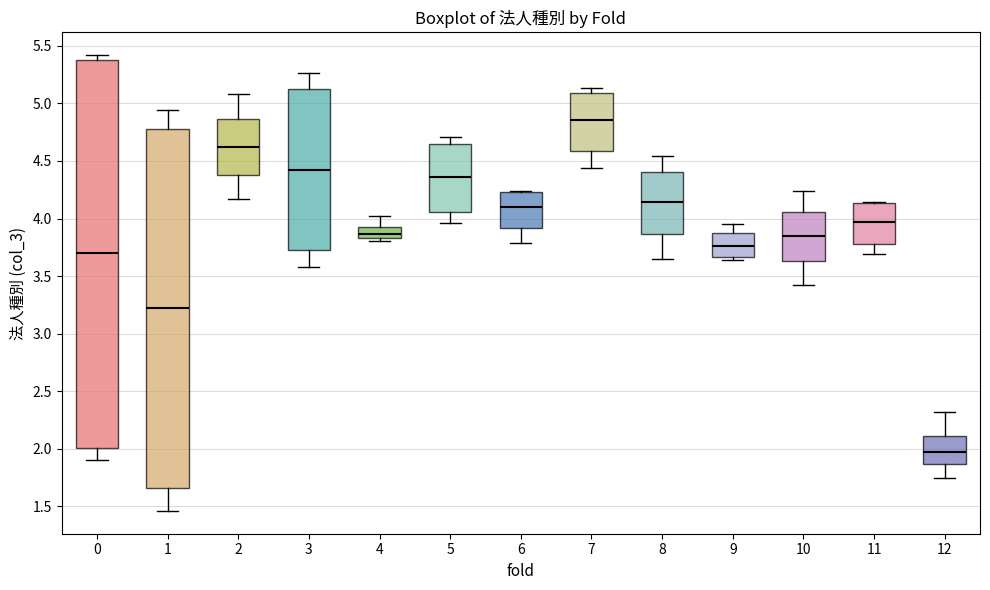

Which box's median line is the lowest?

12